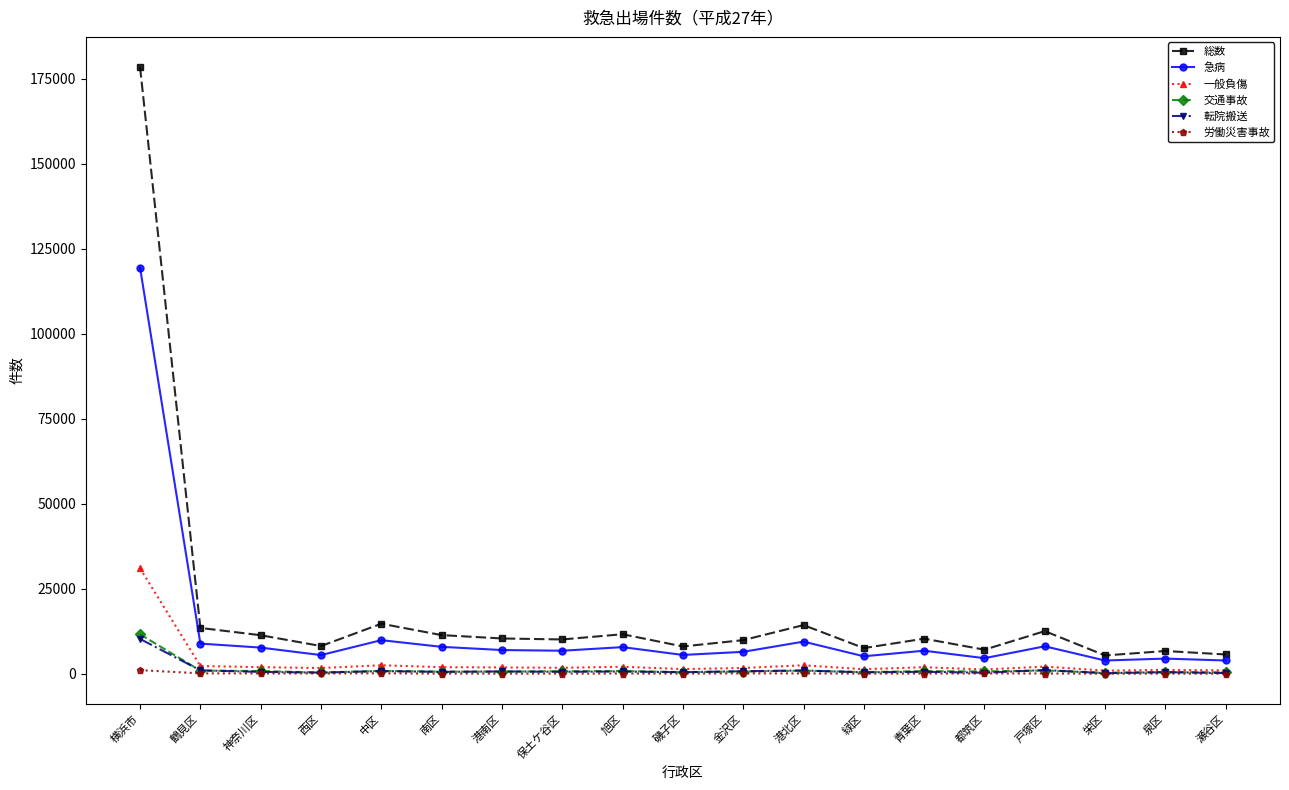

True or false: 総数 has a value of 13458 at 鶴見区.

True